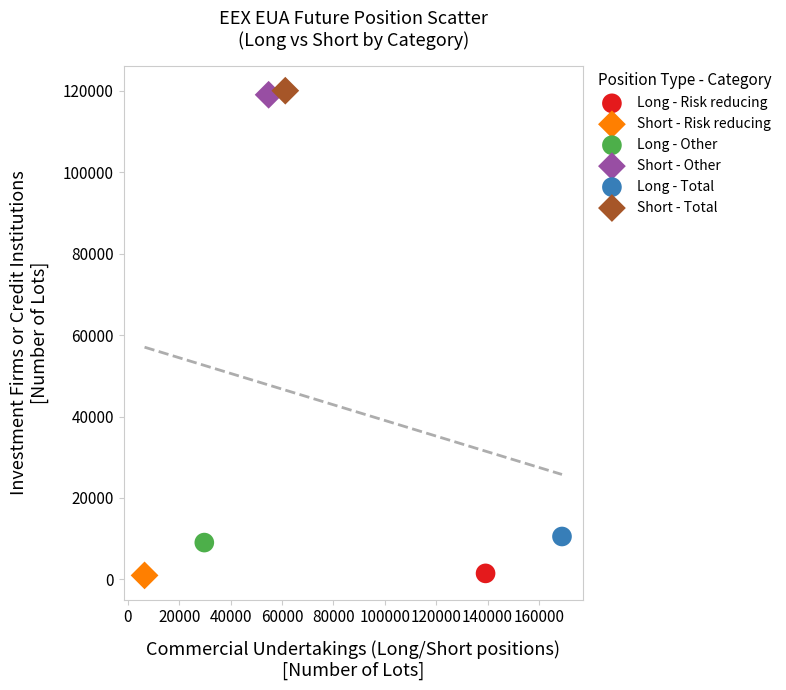

What are all the series names shown in the legend?

Long - Risk reducing, Short - Risk reducing, Long - Other, Short - Other, Long - Total, Short - Total